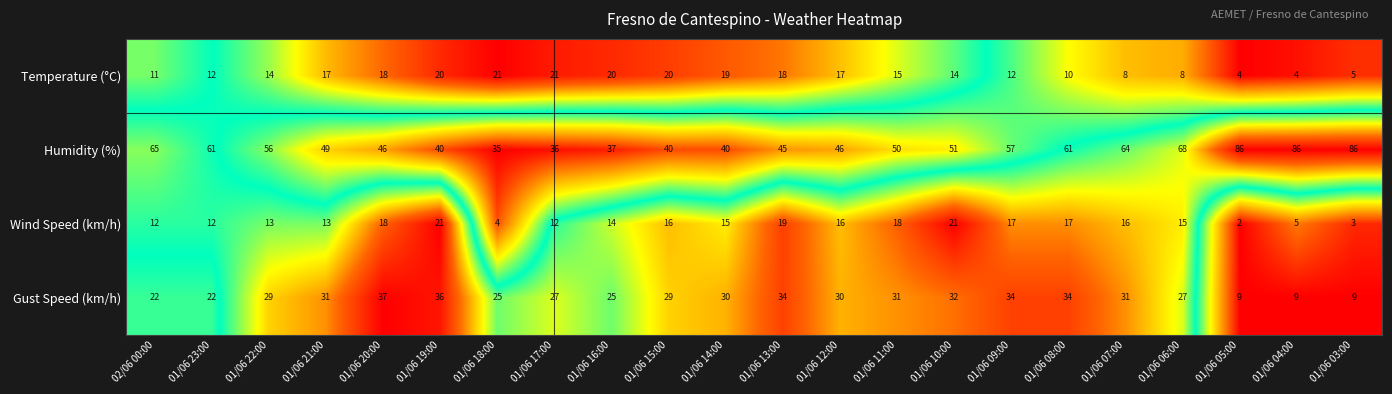

Rank the series at 01/06 07:00 from lowest to highest value.

Temperature (°C), Wind Speed (km/h), Gust Speed (km/h), Humidity (%)